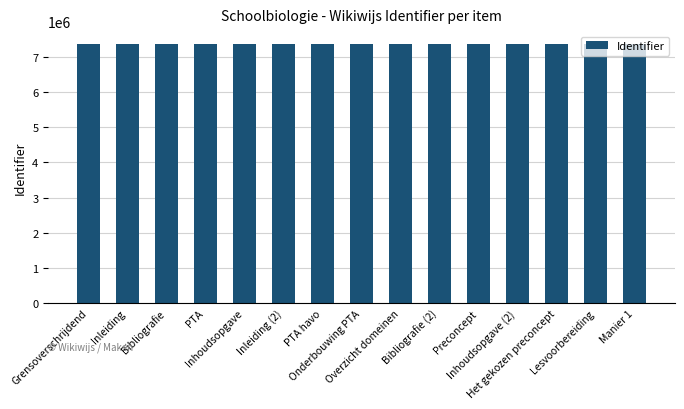

What is the minimum value shown in the chart?

7359055